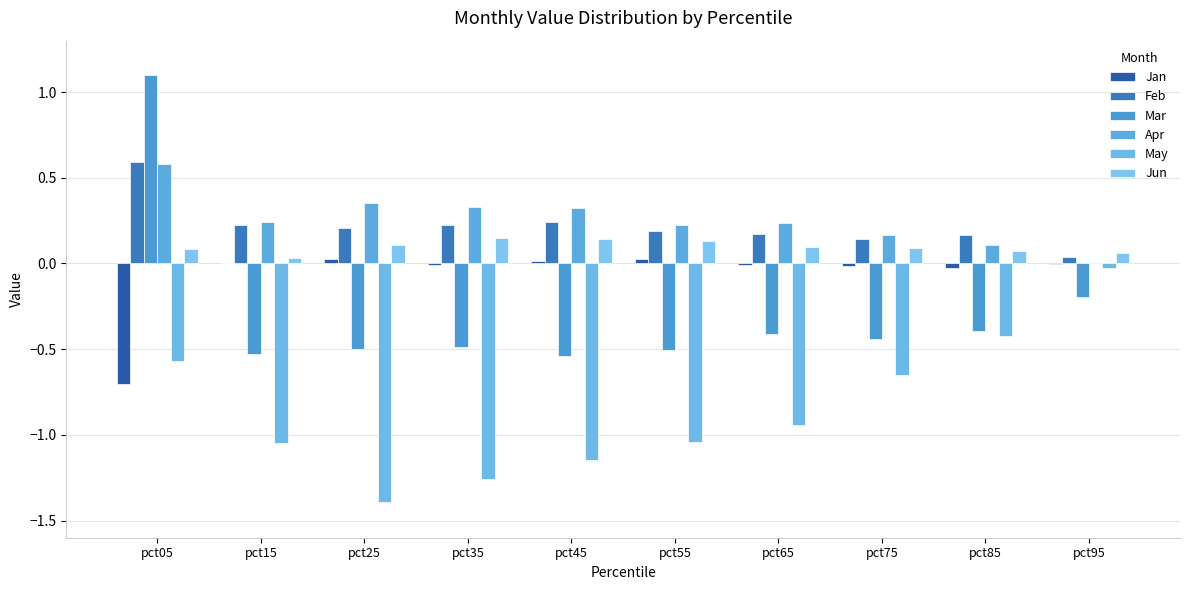

How many distinct data groups are displayed?

6